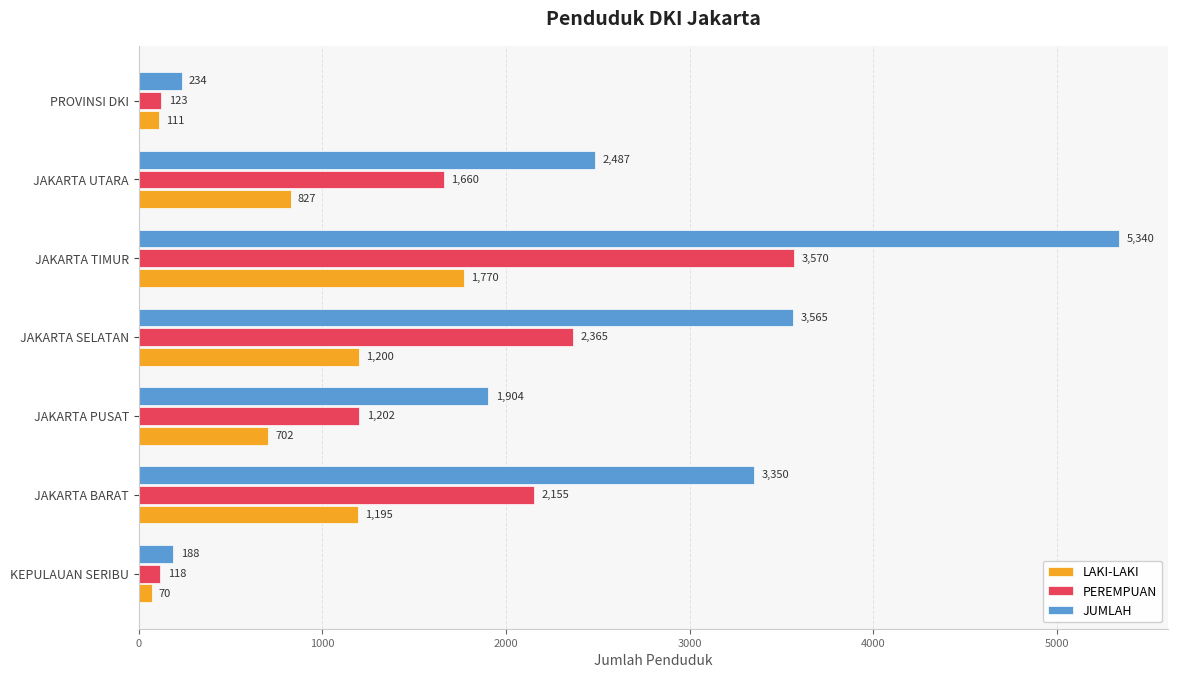

At which category does the chart reach its peak across all series?

JAKARTA TIMUR